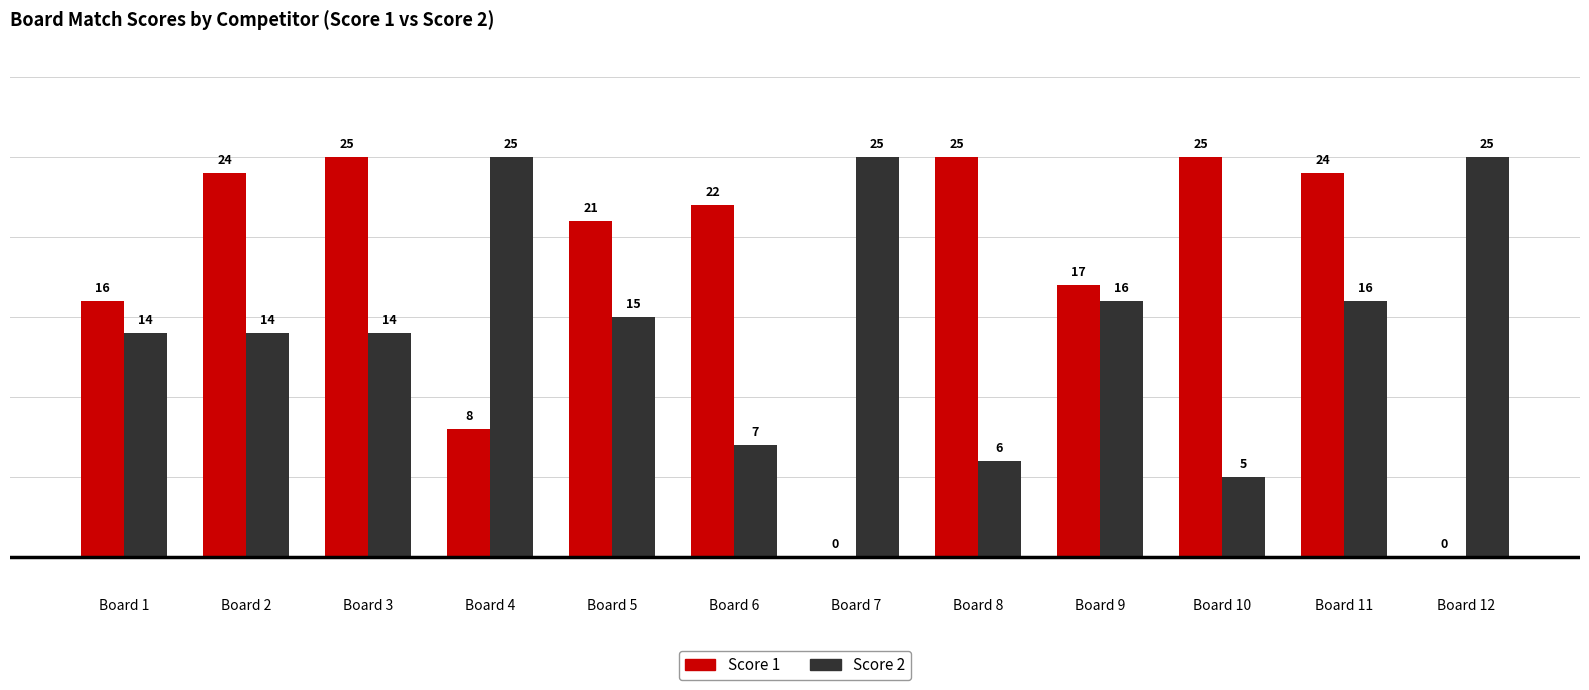

Reading right to left, what are all the values shown in this chart?

Score 1: 0	24	25	17	25	0	22	21	8	25	24	16
Score 2: 25	16	5	16	6	25	7	15	25	14	14	14